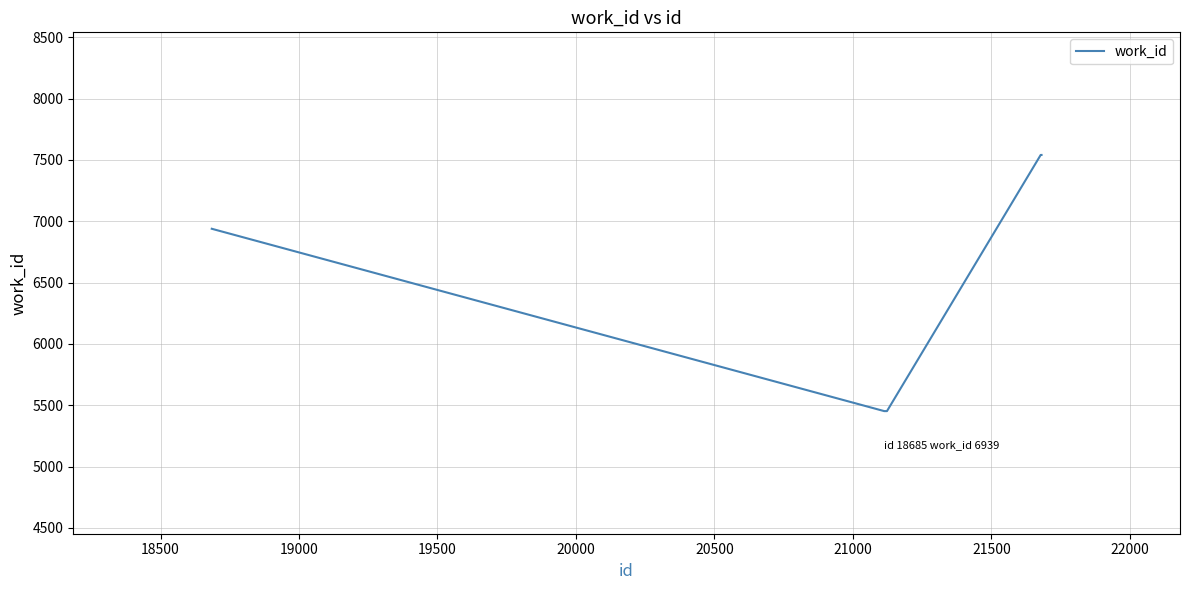

What is the sum of all values?

32925